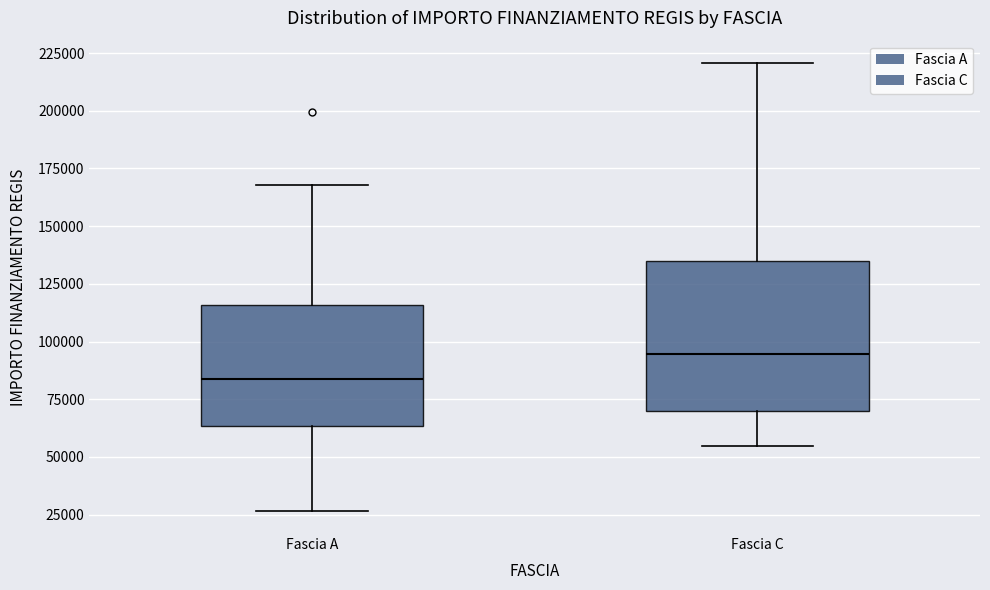

Comparing the boxes themselves (not the whiskers), which one is the tallest?

Fascia C